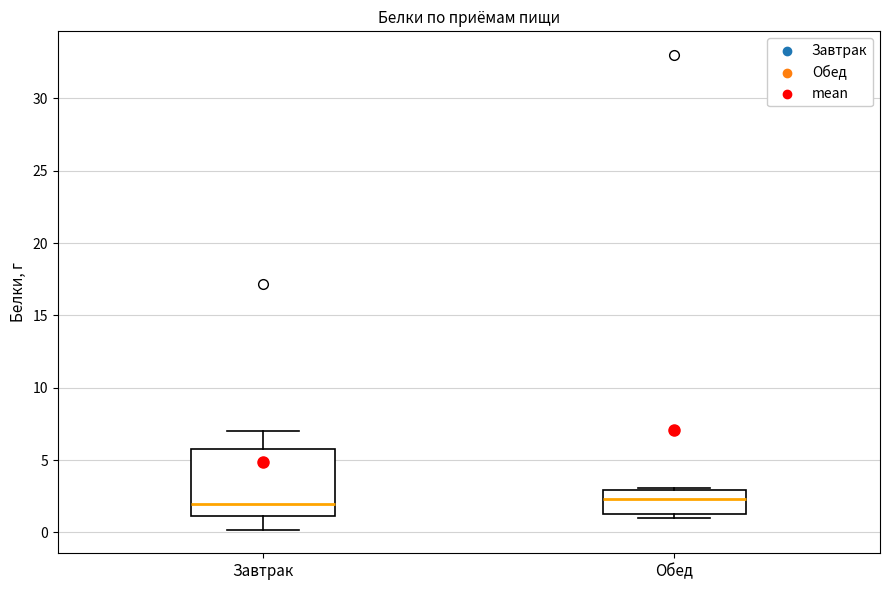

Reading left to right, transcribe this box plot: for each box, give where its median line is, the range the box spans, and where its two whiskers end, as read against the y-axis. The values are not printed on the chart, so give them approximately, as read against the axis.

Завтрак: median 2.0, box 1.0 to 6.0, whiskers 0.0 to 7.0
Обед: median 2.5, box 1.5 to 3.0, whiskers 1.0 to 3.0